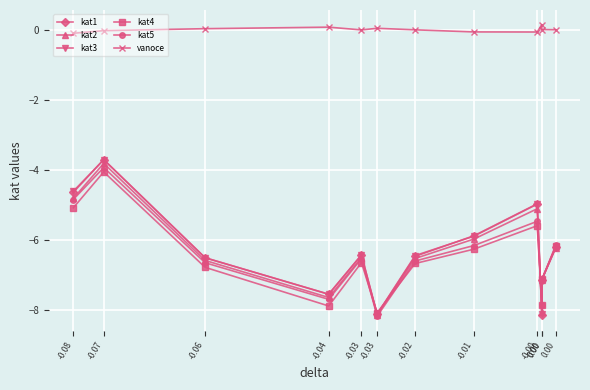

What is the total value across all series at -0.04?

-38.3